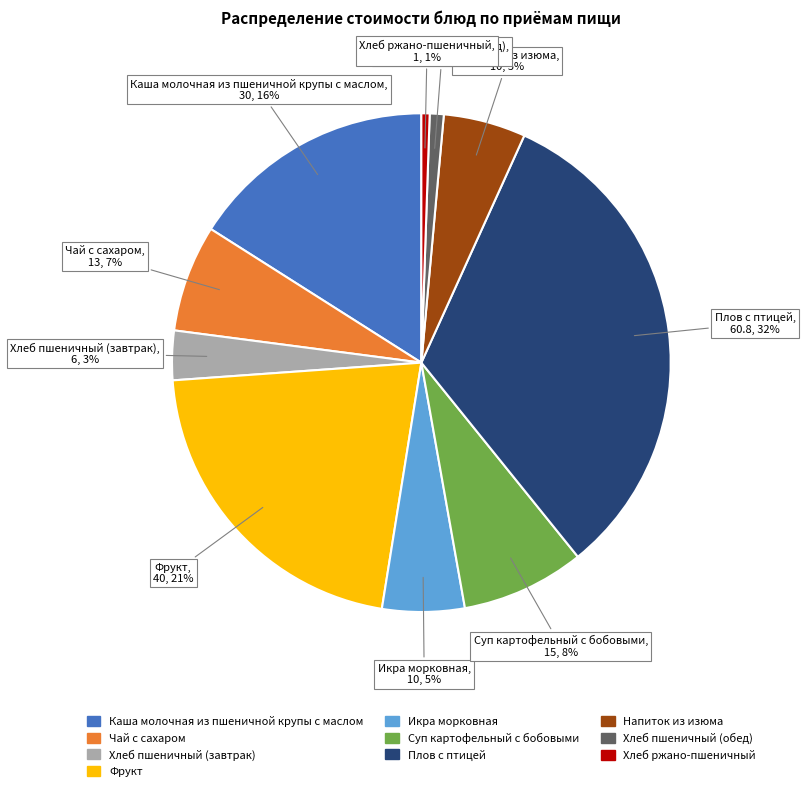

What percentage is the Хлеб ржано-пшеничный slice, to the nearest percent?

1%